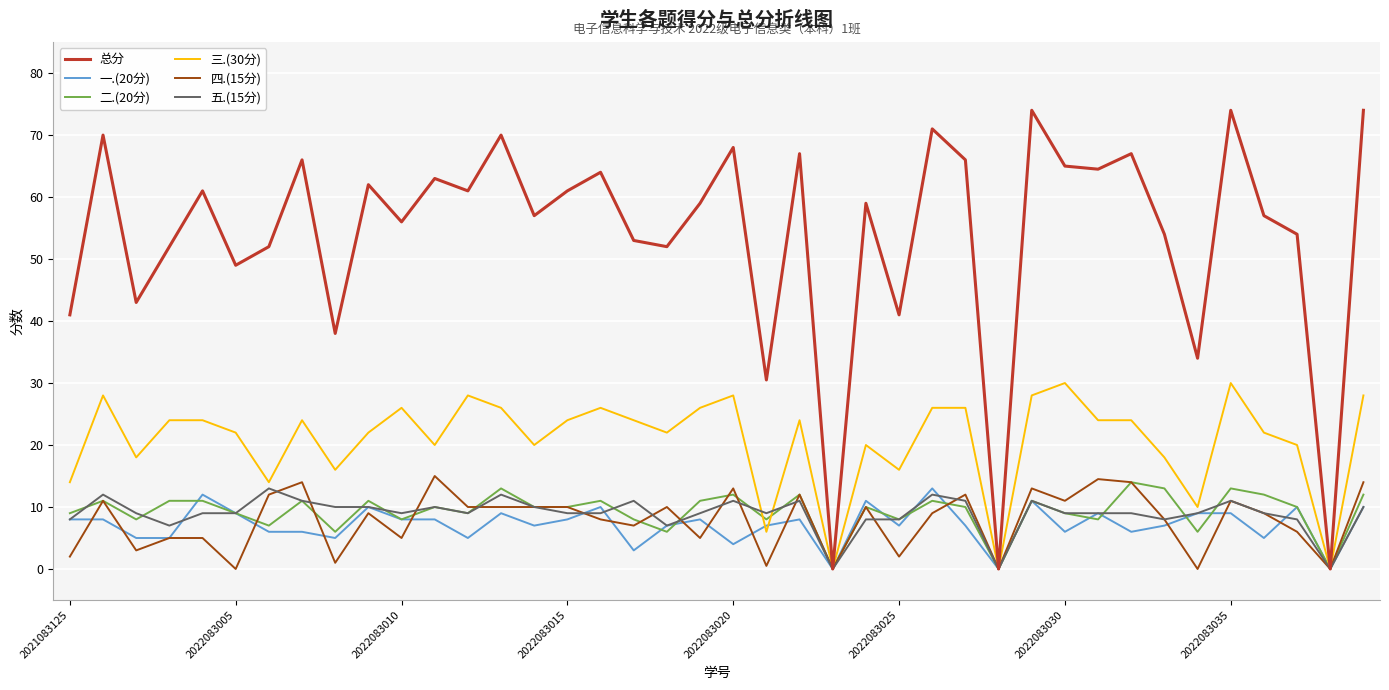

What is the highest value of the 总分 series?

74.0